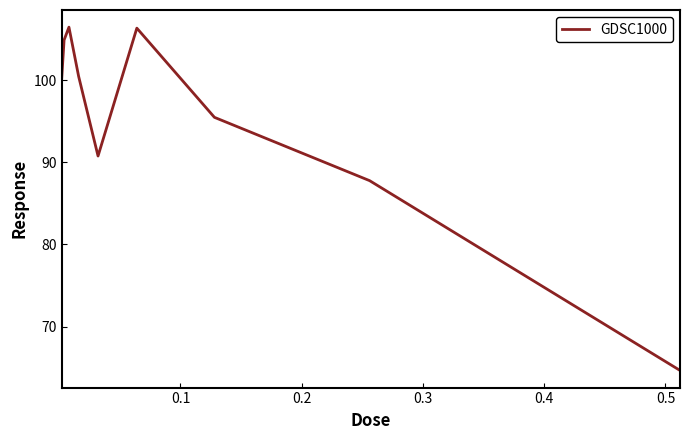

What is the difference between the maximum and minimum values?

41.8